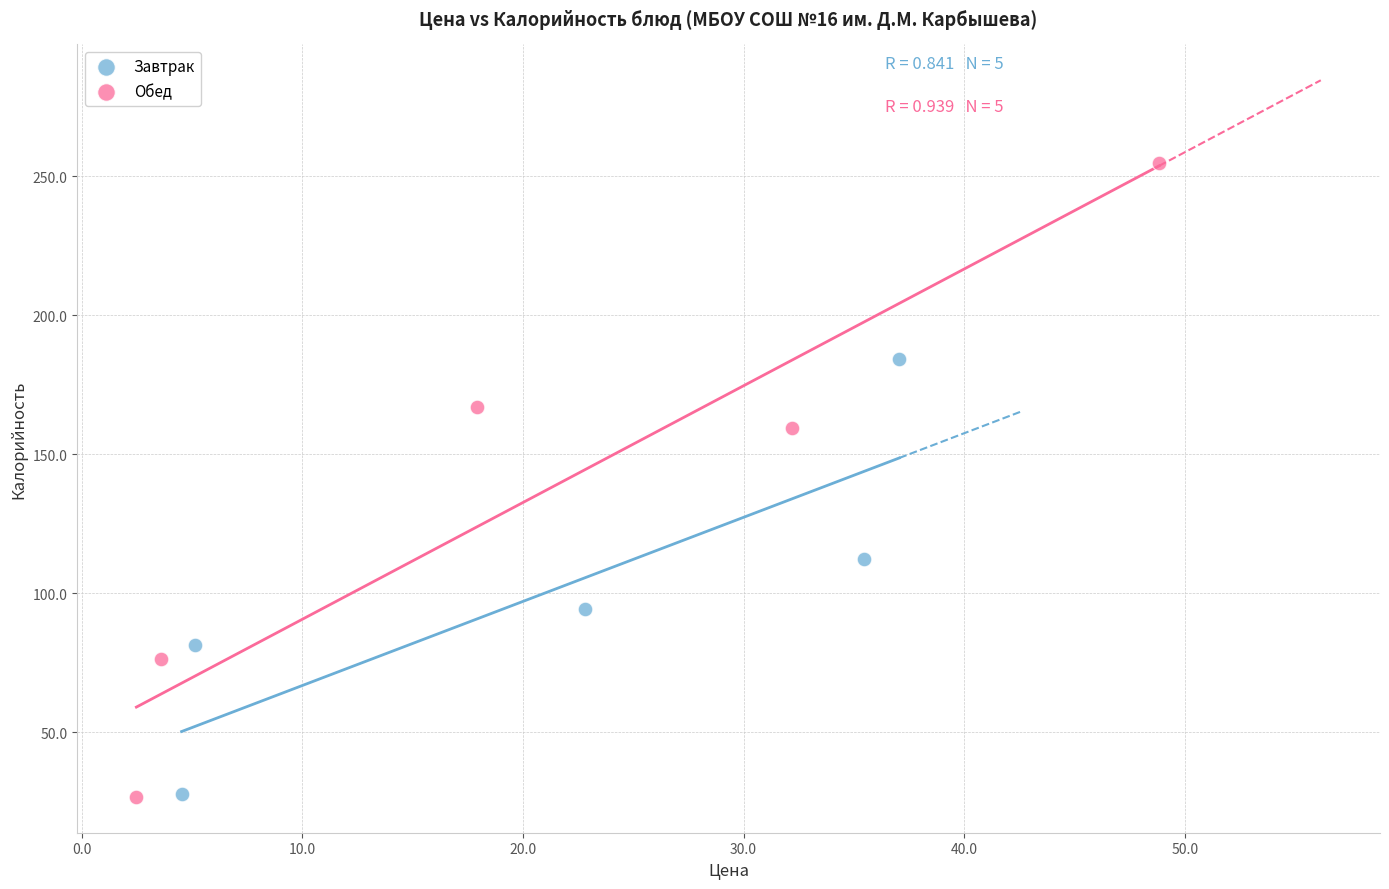

Which series has the widest spread of Y values?

Обед